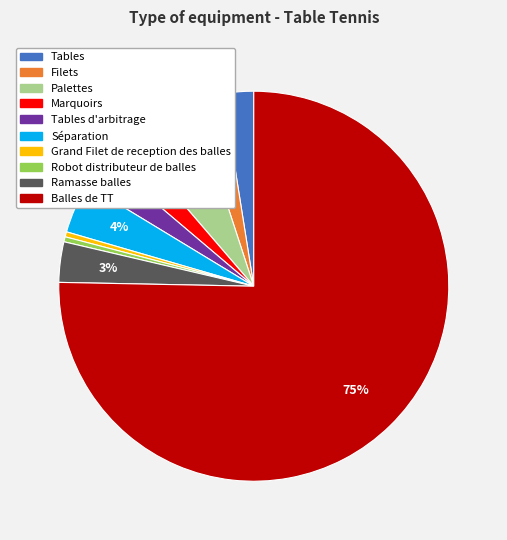

Is there any slice that represents more than half of the pie?

Yes